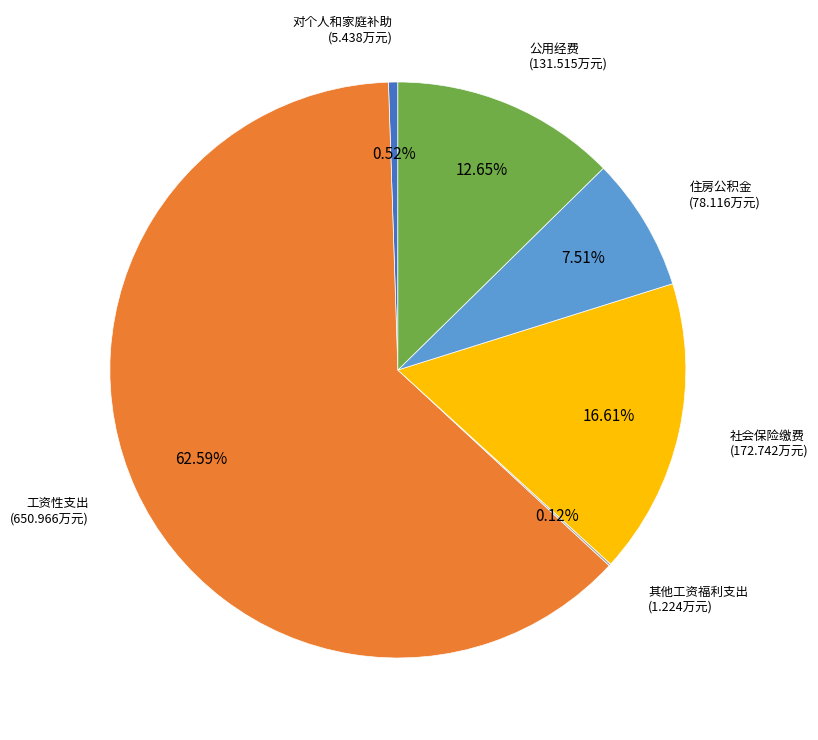

What is the majority slice?

工资性支出